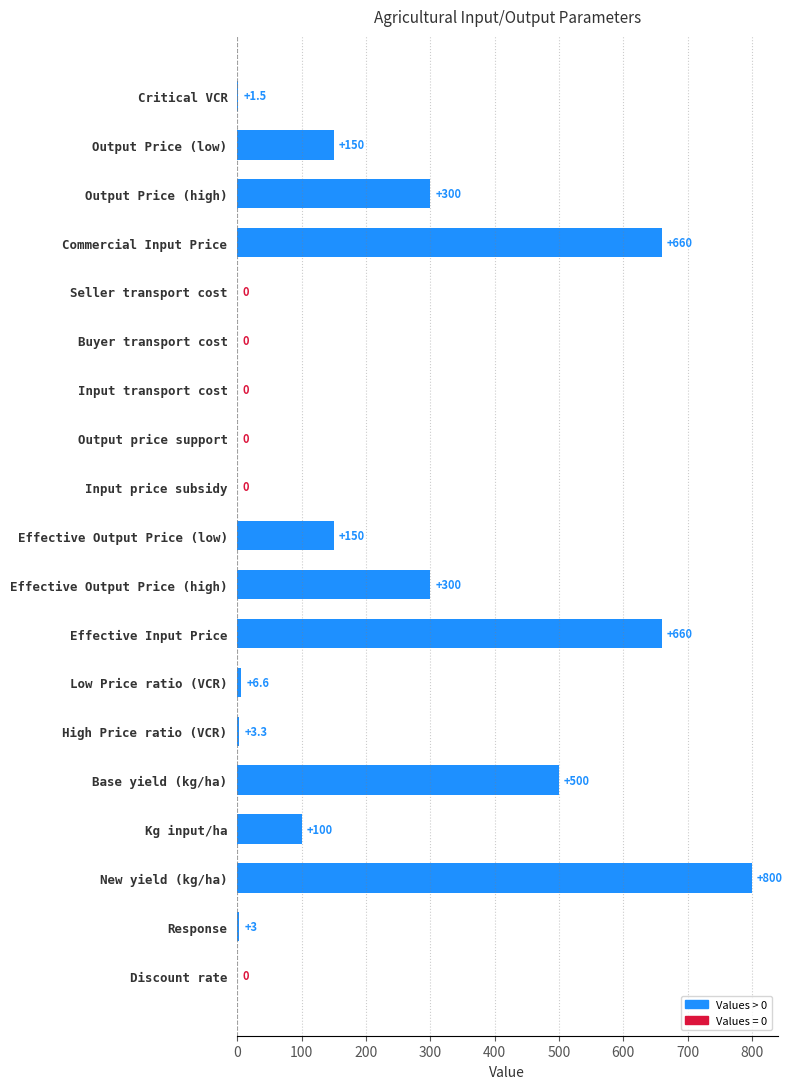

Which has a higher value, Effective Output Price (low) or Output price support?

Effective Output Price (low)